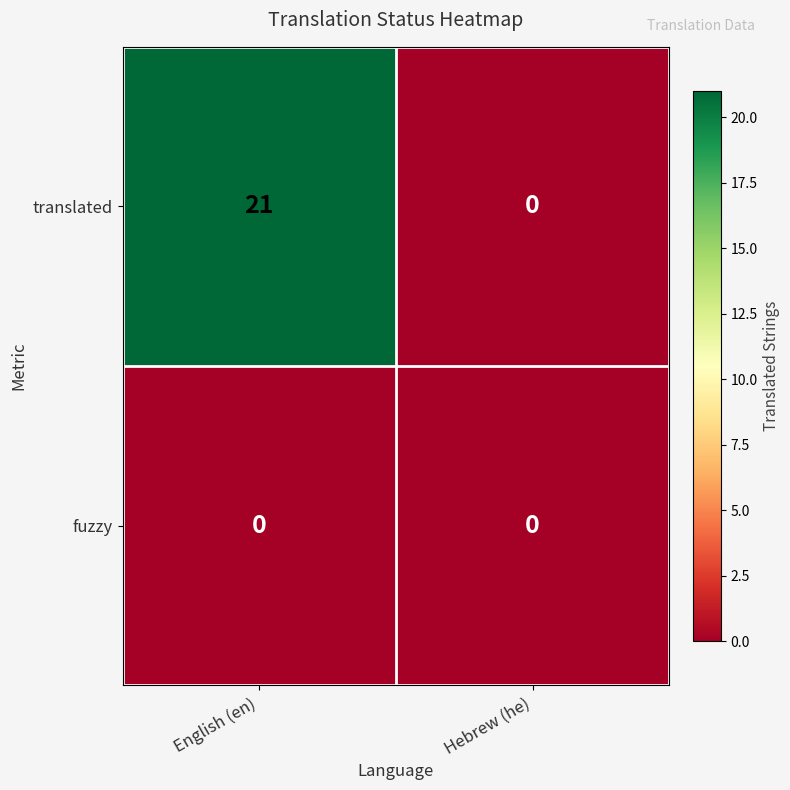

How many categories are shown in the chart?

2